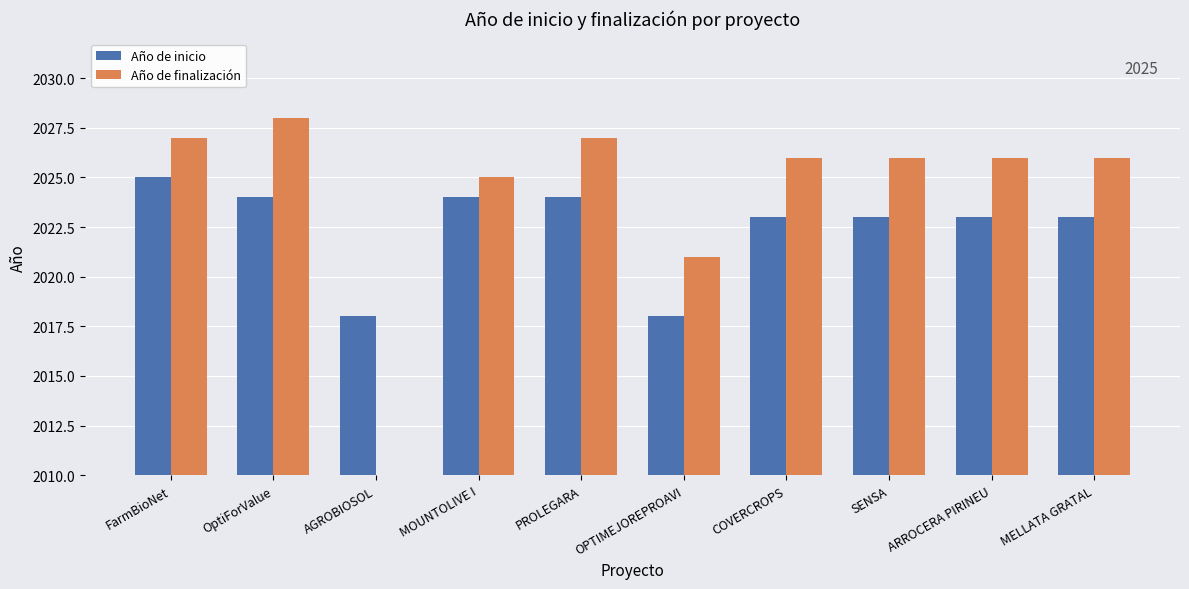

Reading left to right, what are all the values shown in this chart?

Año de inicio: FarmBioNet=2025	OptiForValue=2024	AGROBIOSOL=2018	MOUNTOLIVE I=2024	PROLEGARA=2024	OPTIMEJOREPROAVI=2018	COVERCROPS=2023	SENSA=2023	ARROCERA PIRINEU=2023	MELLATA GRATAL=2023
Año de finalización: FarmBioNet=2027	OptiForValue=2028	AGROBIOSOL=0	MOUNTOLIVE I=2025	PROLEGARA=2027	OPTIMEJOREPROAVI=2021	COVERCROPS=2026	SENSA=2026	ARROCERA PIRINEU=2026	MELLATA GRATAL=2026